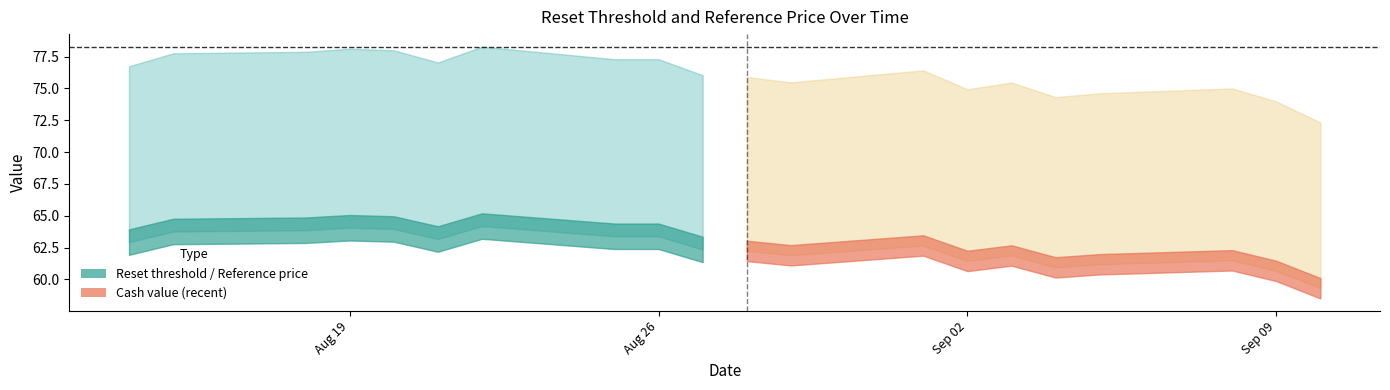

How many distinct data groups are displayed?

3